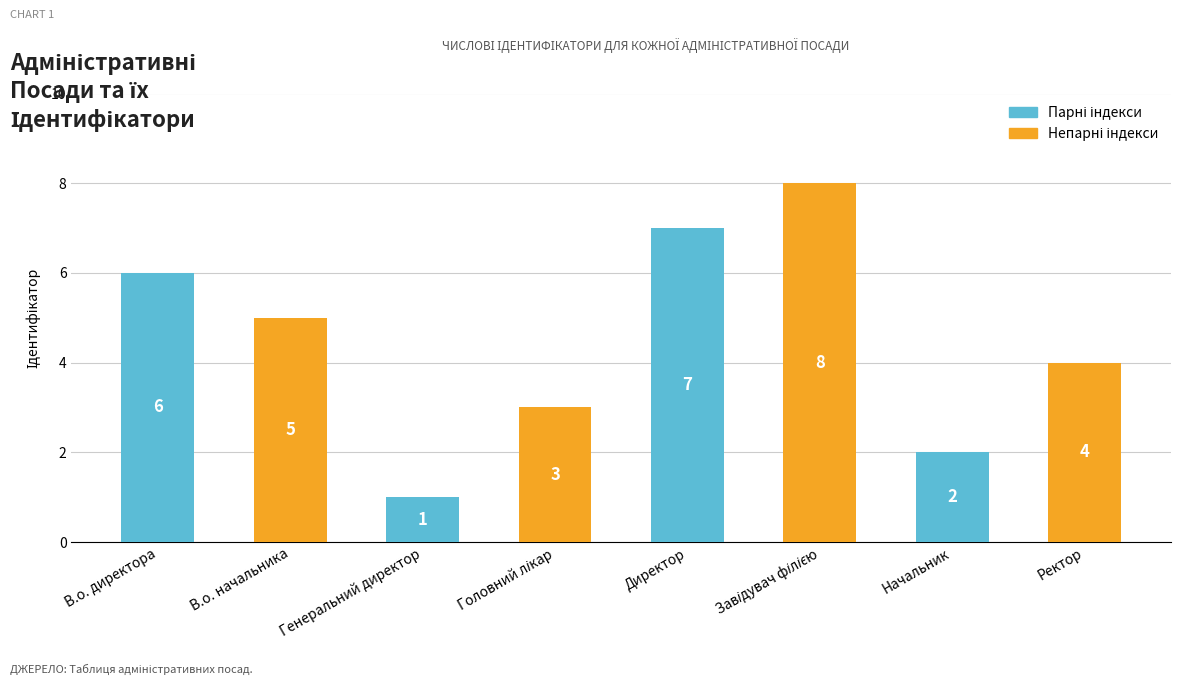

At which label is the value closest to 4?

Ректор